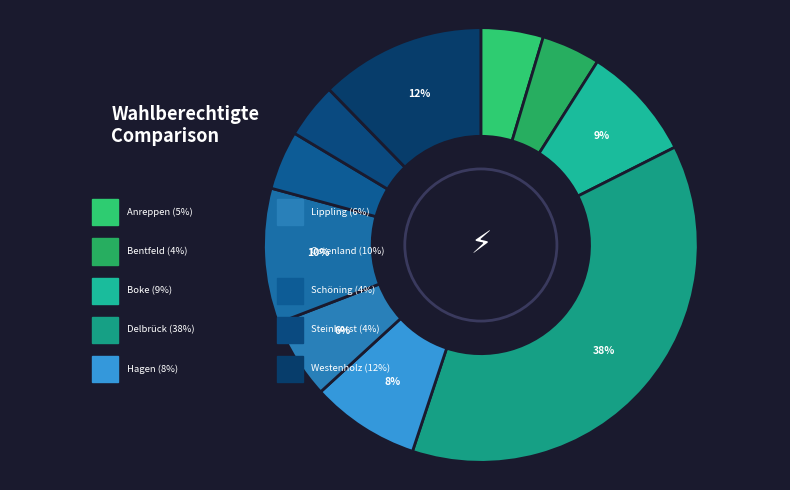

Which slice is the smallest?

Steinhorst